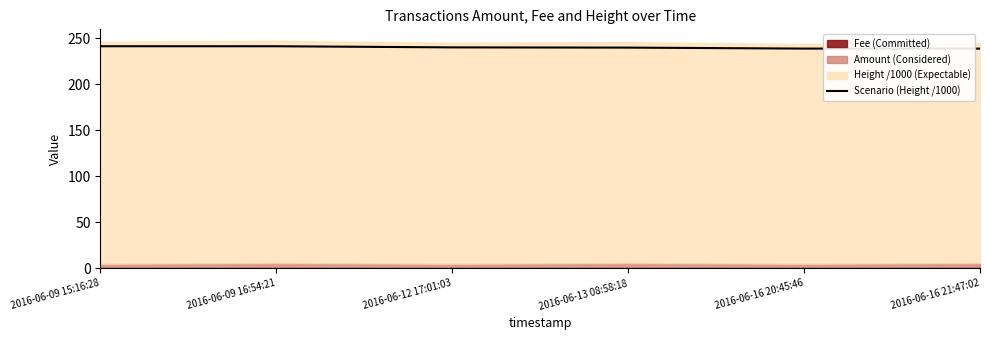

What is the minimum value for Scenario (Height /1000)?

238.9